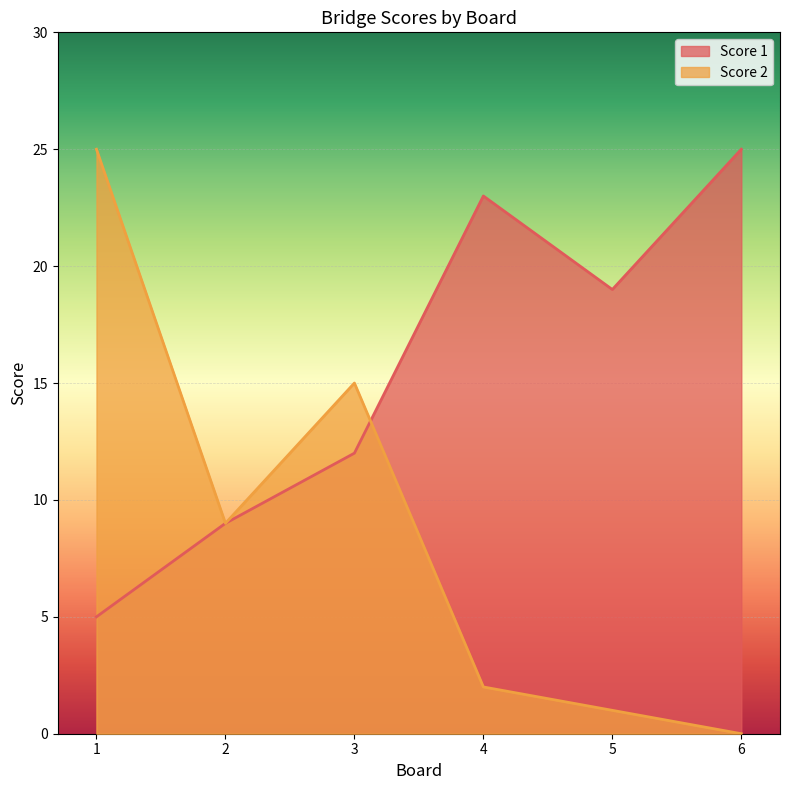

How many values in Score 2 are above zero?

5